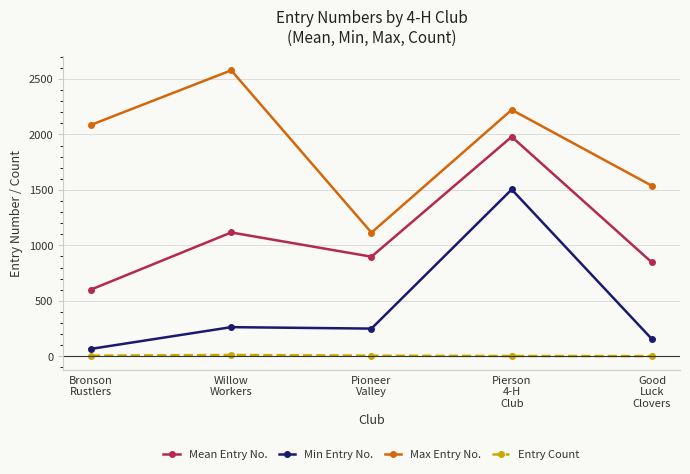

Between Bronson
Rustlers and Good
Luck
Clovers, which series saw the biggest shift?

Max Entry No.